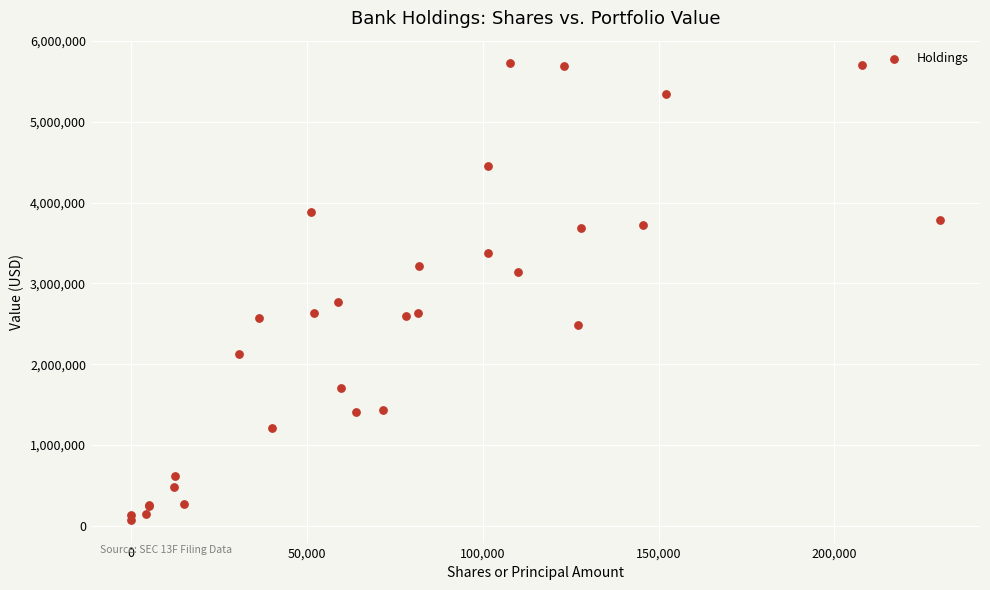

What Y value in the scatter plot is closest to 2898000?

2764000